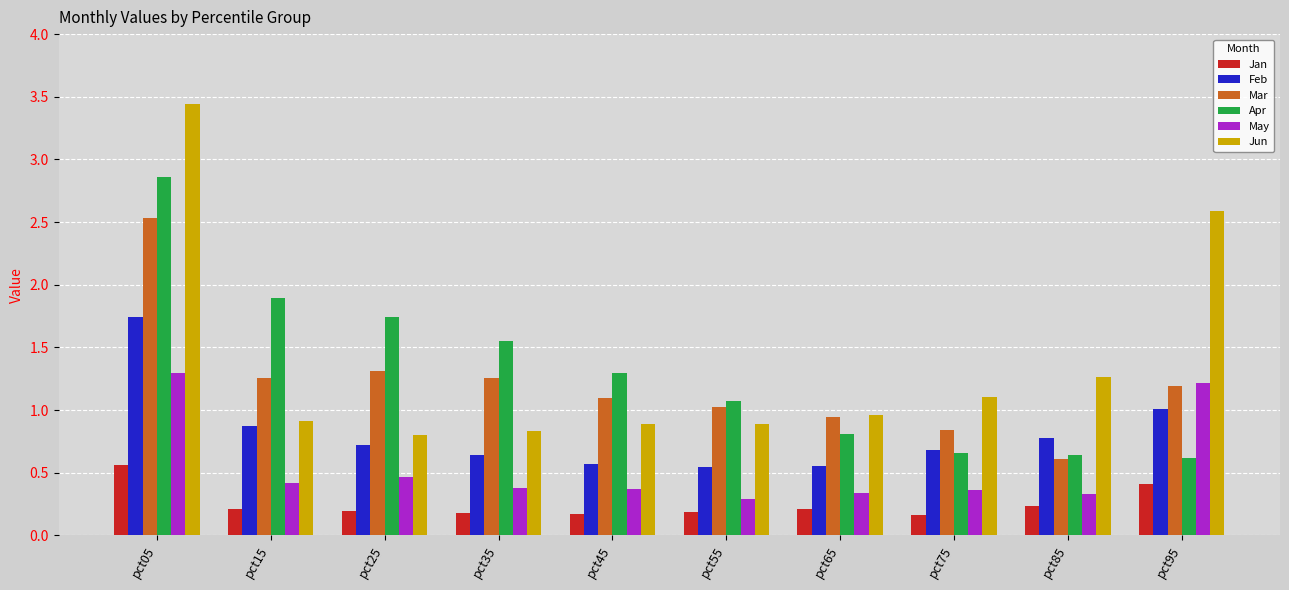

How many values in the Mar series are below 1?

3